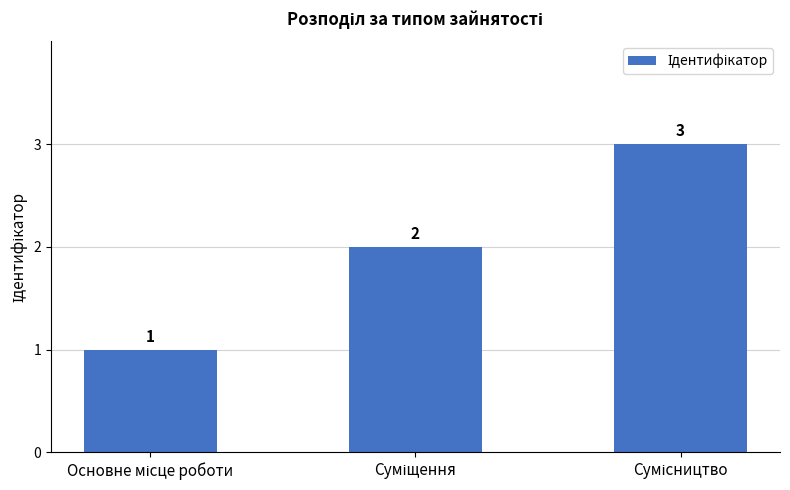

What is the value of the 1st bar from the left?

1